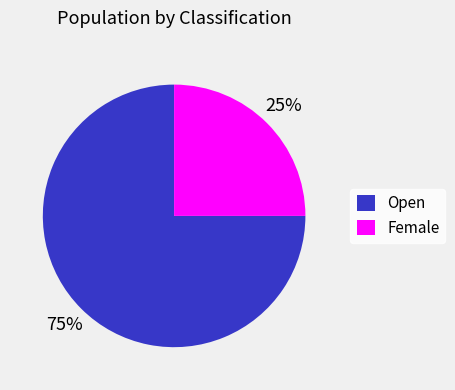

What is the ratio of the value at Open to the value at Female?

3.0